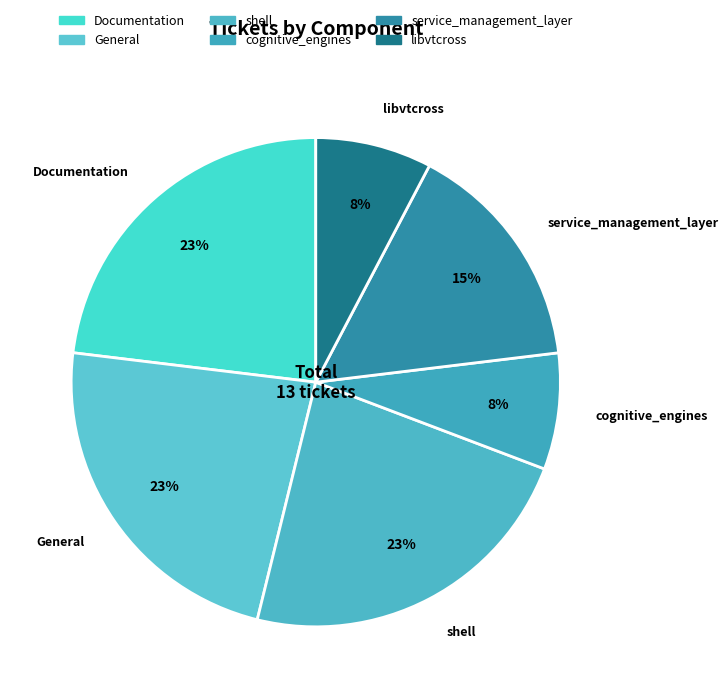

To the nearest percent, what is the difference between the largest and smallest slice percentages?

15%